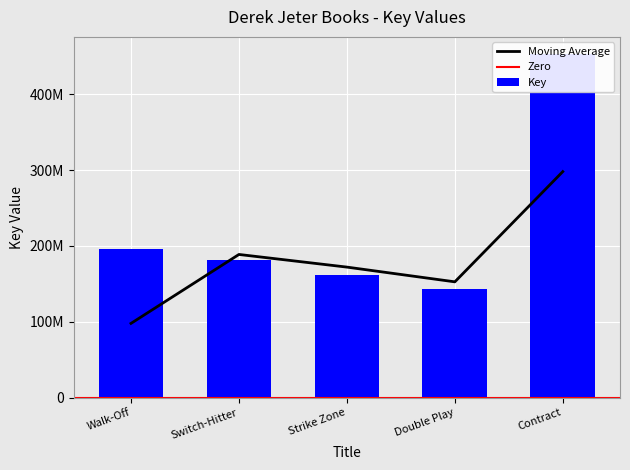

What is the sum of all values?

1135339058